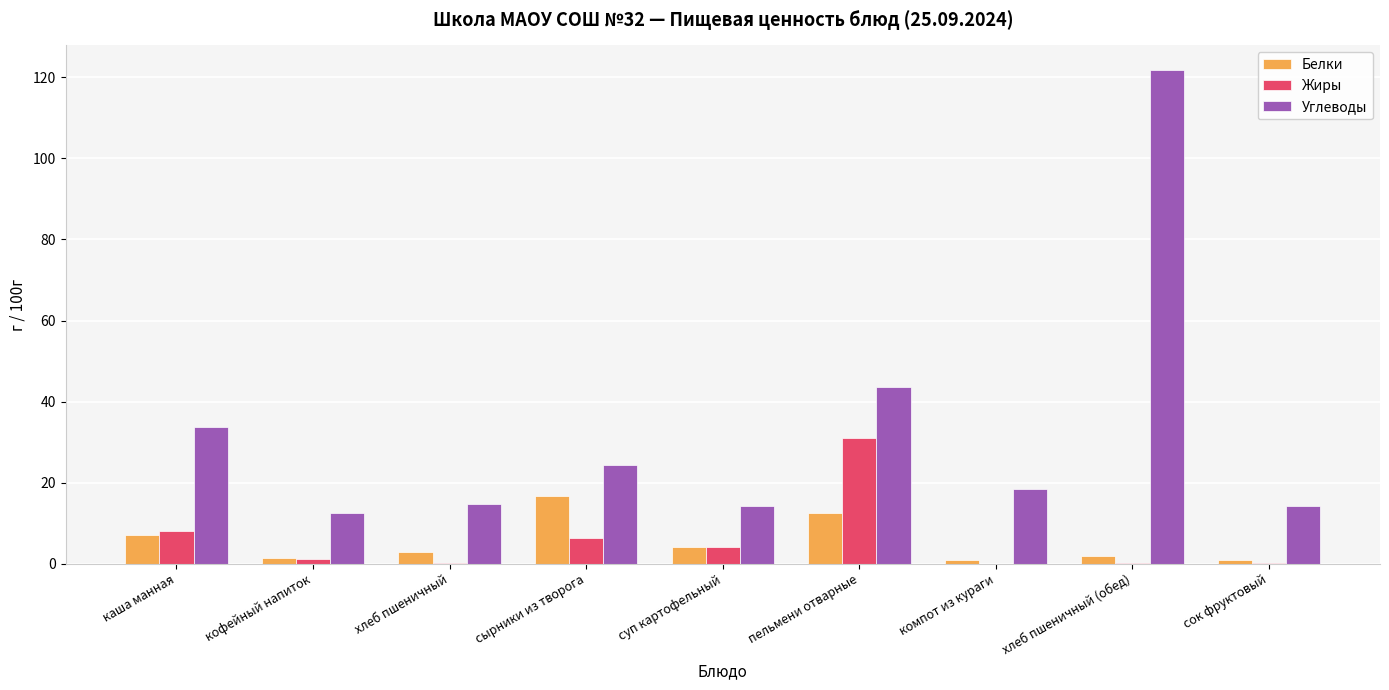

How many groups of bars are there?

9